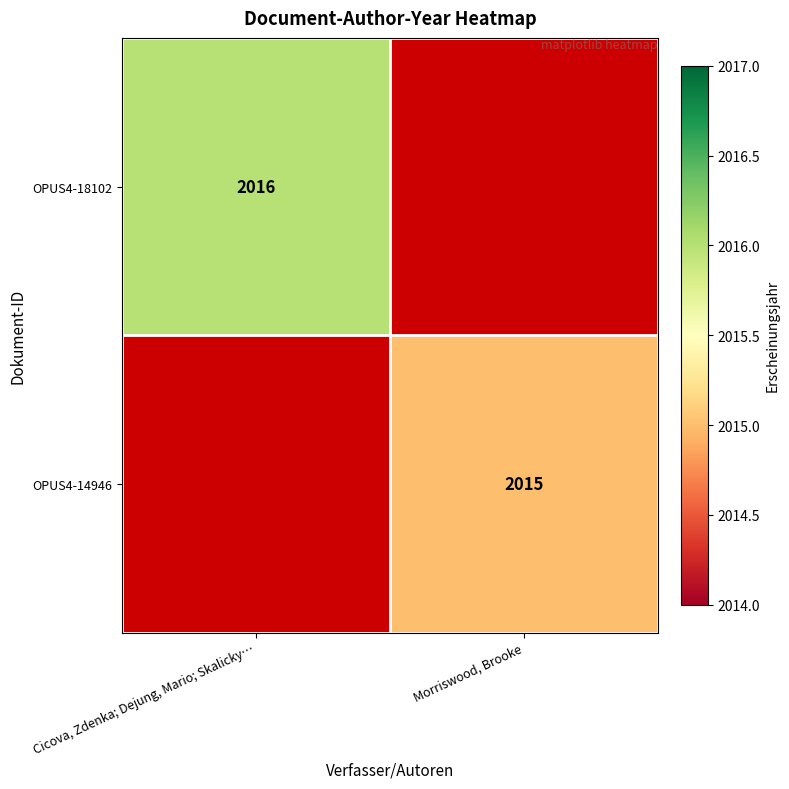

True or false: OPUS4-14946 has a value of 3295 at Morriswood, Brooke.

False